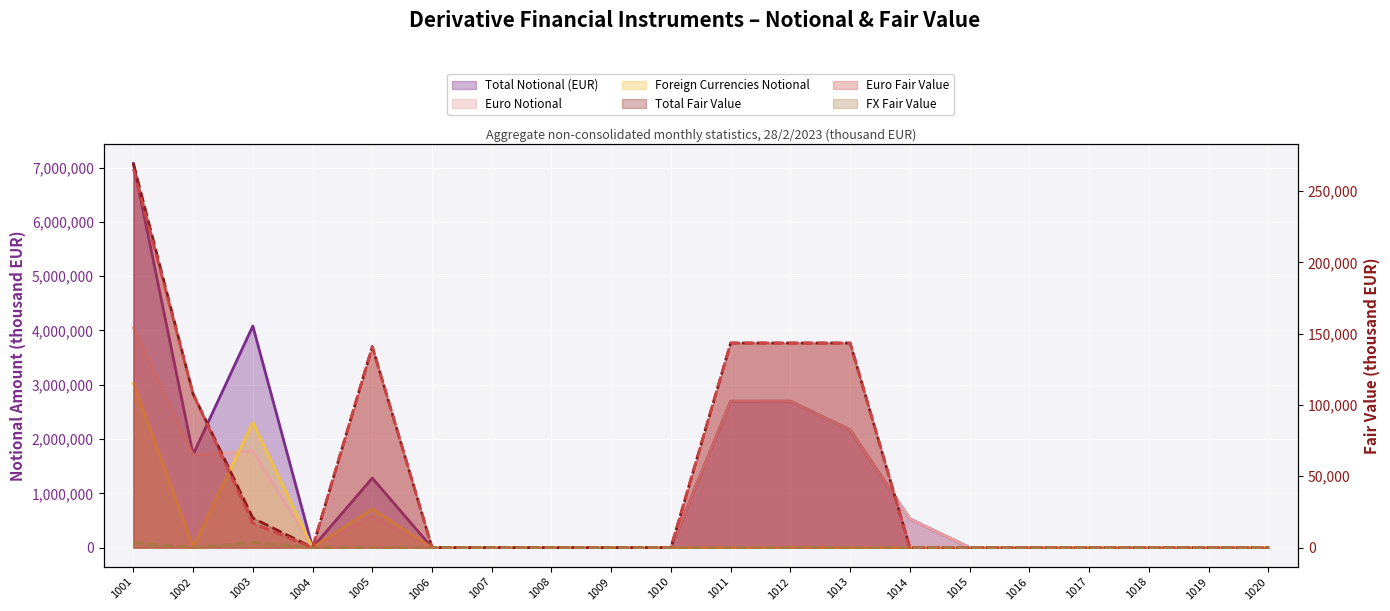

Which series has the widest spread of values?

Total Notional (EUR)